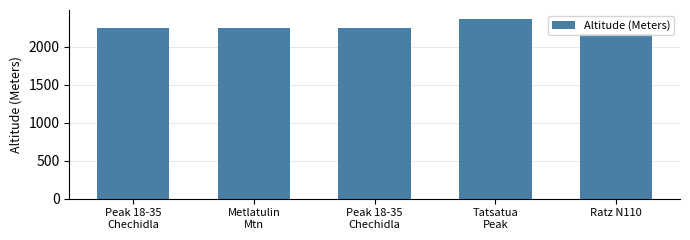

How many categories are shown in the chart?

5